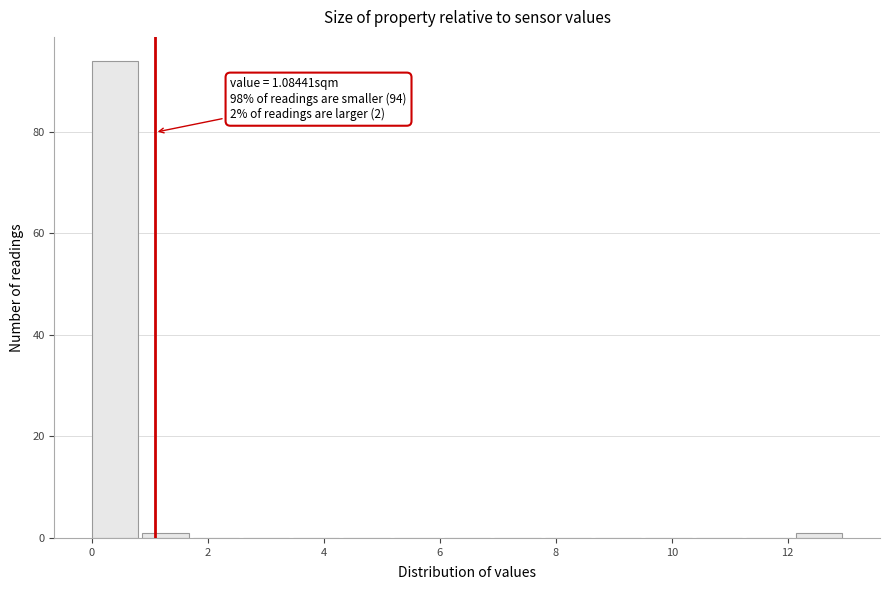

Which range on the x-axis has the tallest bar?

0.0 to 0.8